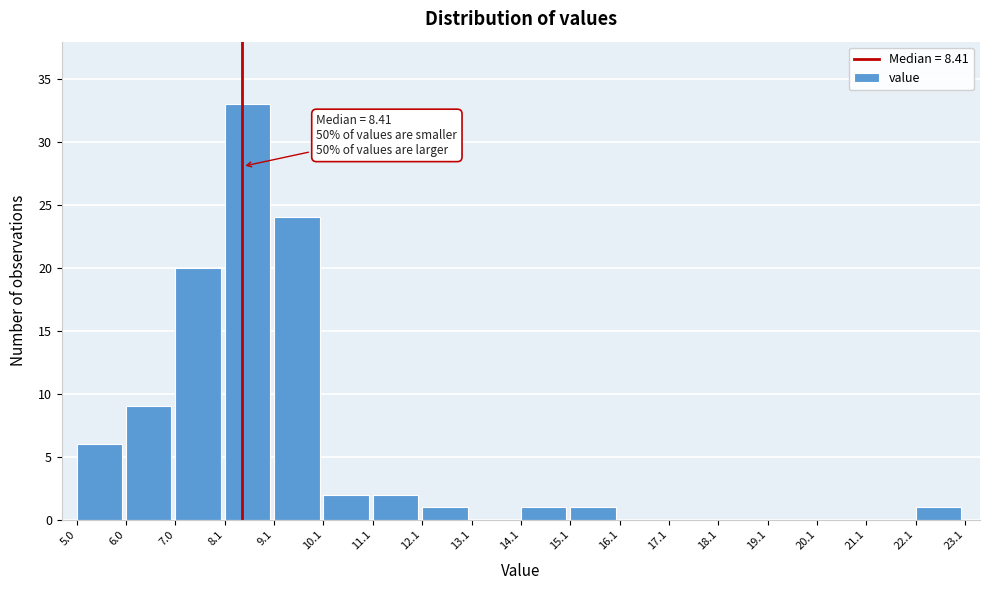

Over which range of the x-axis is the bar tallest?

8.1 to 9.1